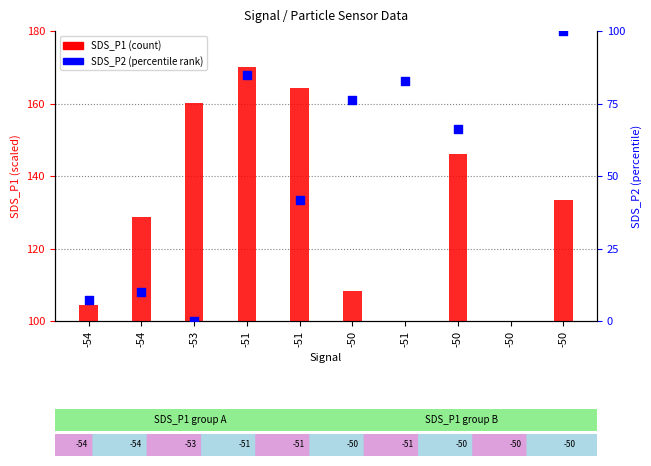

Which series has the largest total across all categories?

SDS_P1